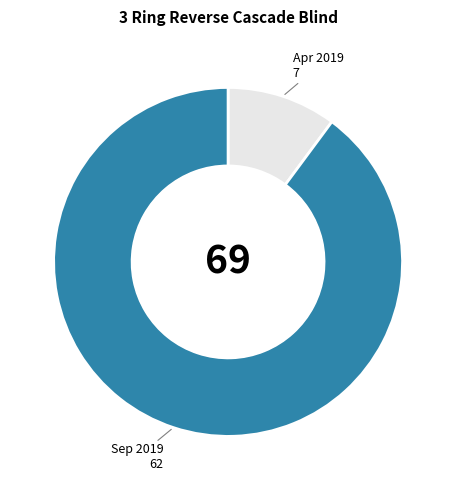

Is there any slice that represents more than half of the pie?

Yes